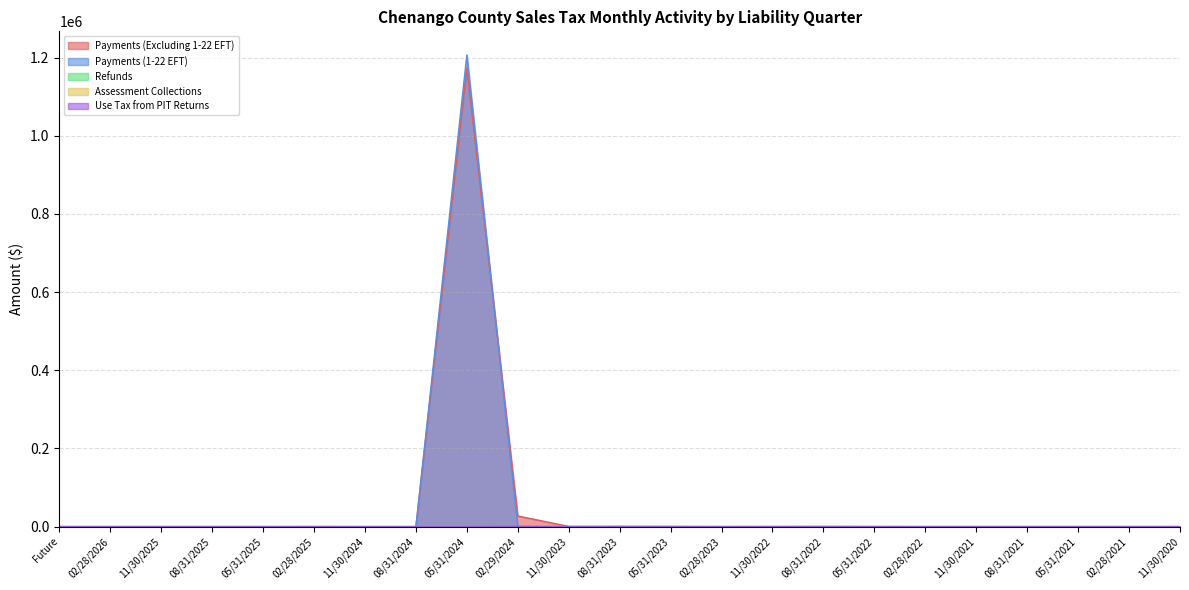

What position from the left is 11/30/2020?

23